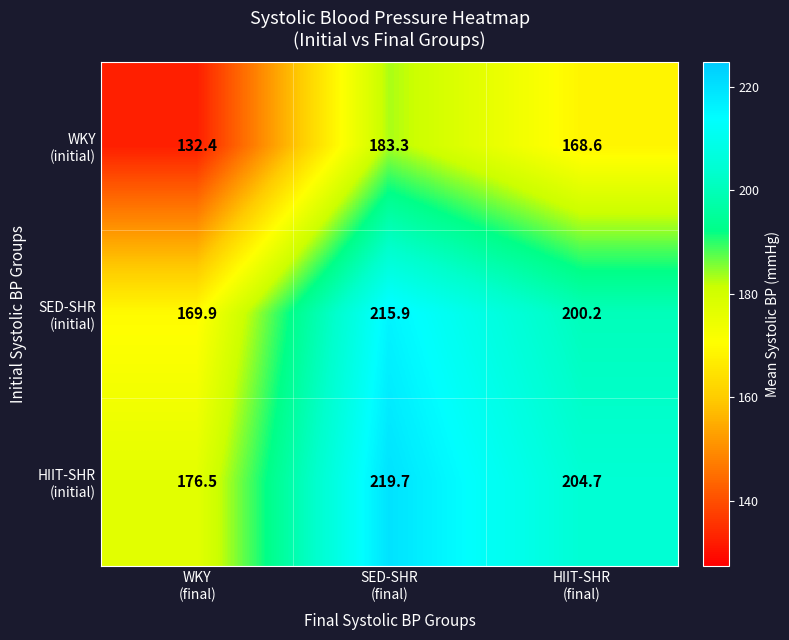

What is the smallest value displayed?

132.4